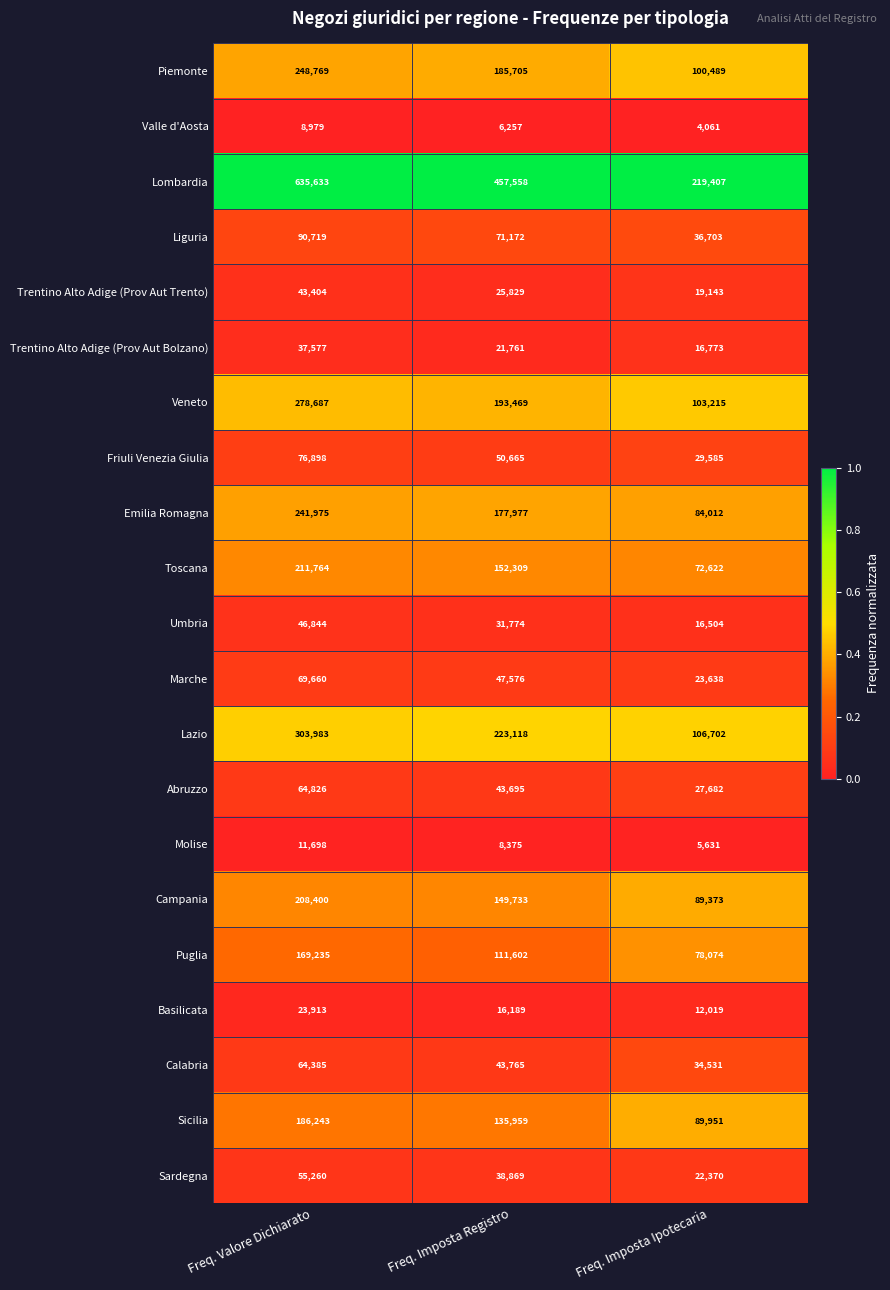

What is the difference between the highest and lowest values at Freq. Valore Dichiarato?

626654